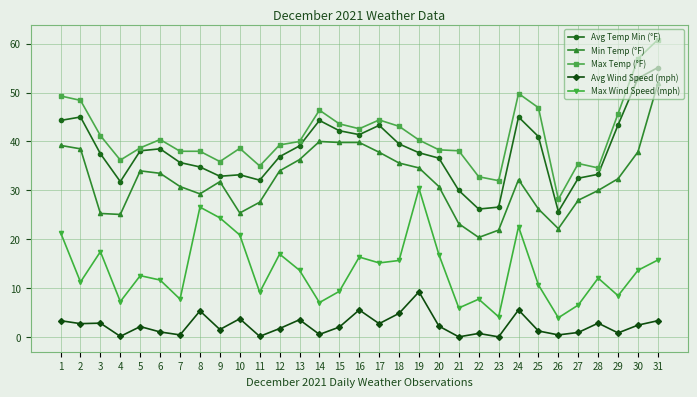

What is the value of the Avg Wind Speed (mph) point at the 5th from the left?

2.2